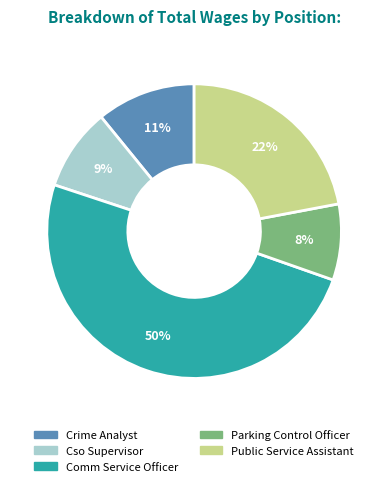

Combined, do Crime Analyst and Public Service Assistant account for over 50%?

No